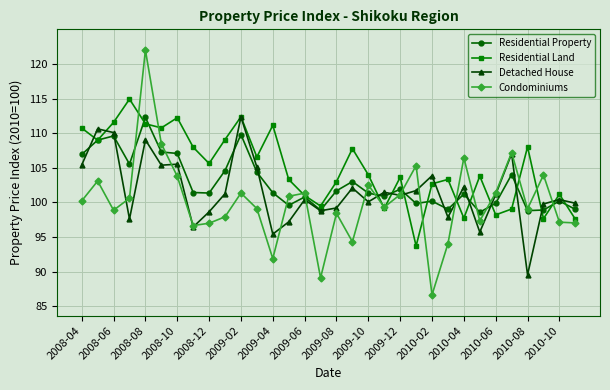

Which series has the widest spread of values?

Condominiums